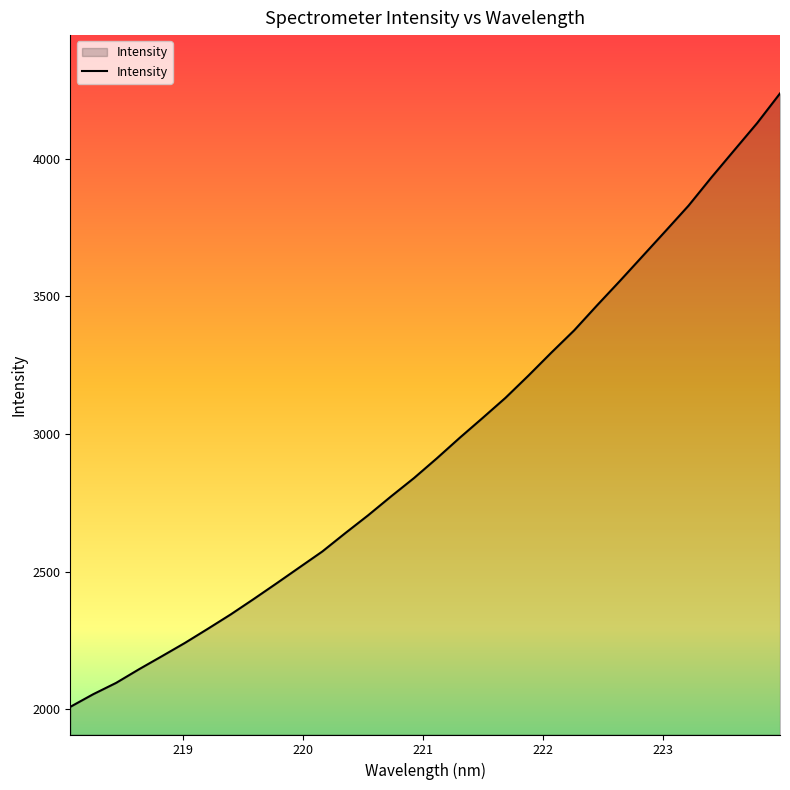

What is the minimum value shown in the chart?

2008.8